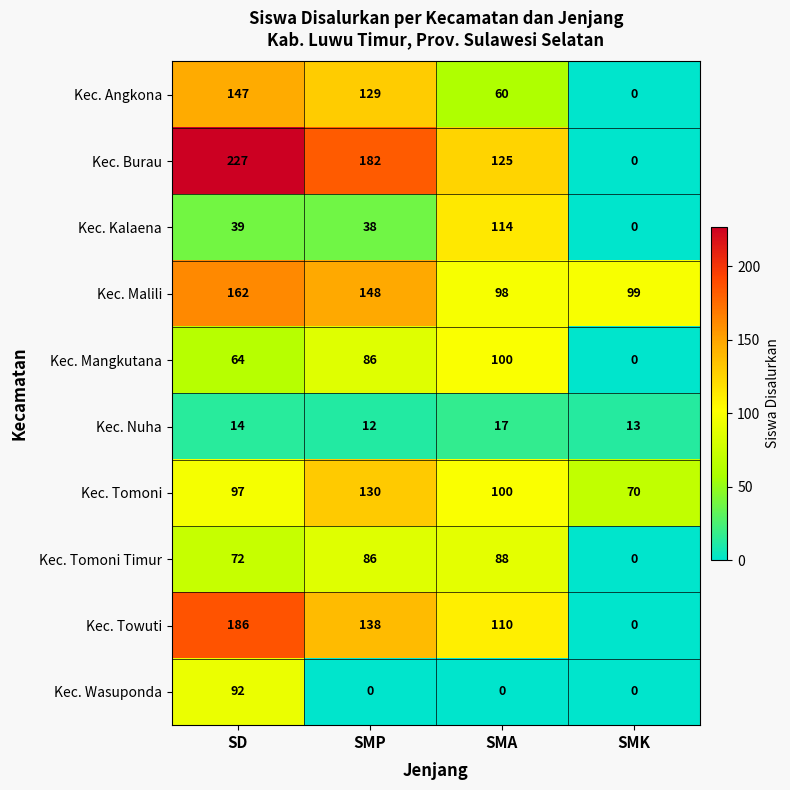

At which label does Kec. Tomoni first exceed 100?

SMP